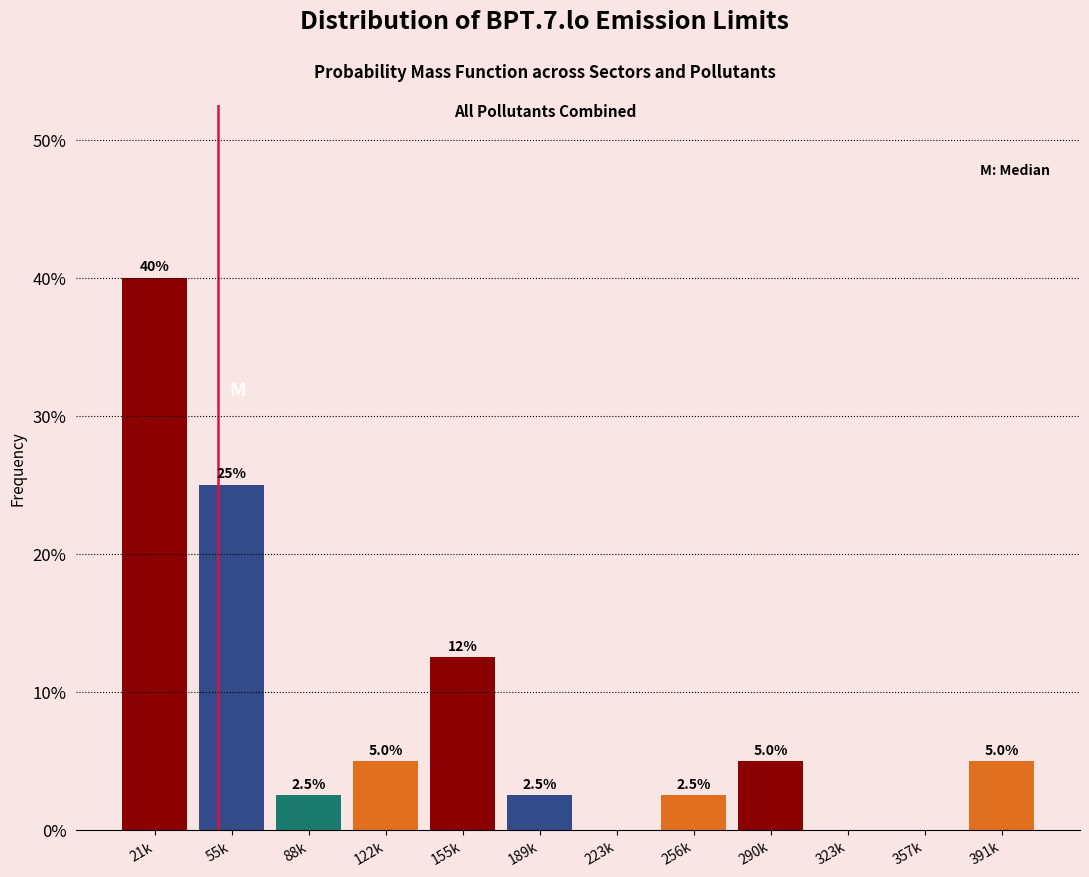

Reading right to left, list all the values displayed in this chart.

391k=5.0	357k=0.0	323k=0.0	290k=5.0	256k=2.5	223k=0.0	189k=2.5	155k=12.5	122k=5.0	88k=2.5	55k=25.0	21k=40.0